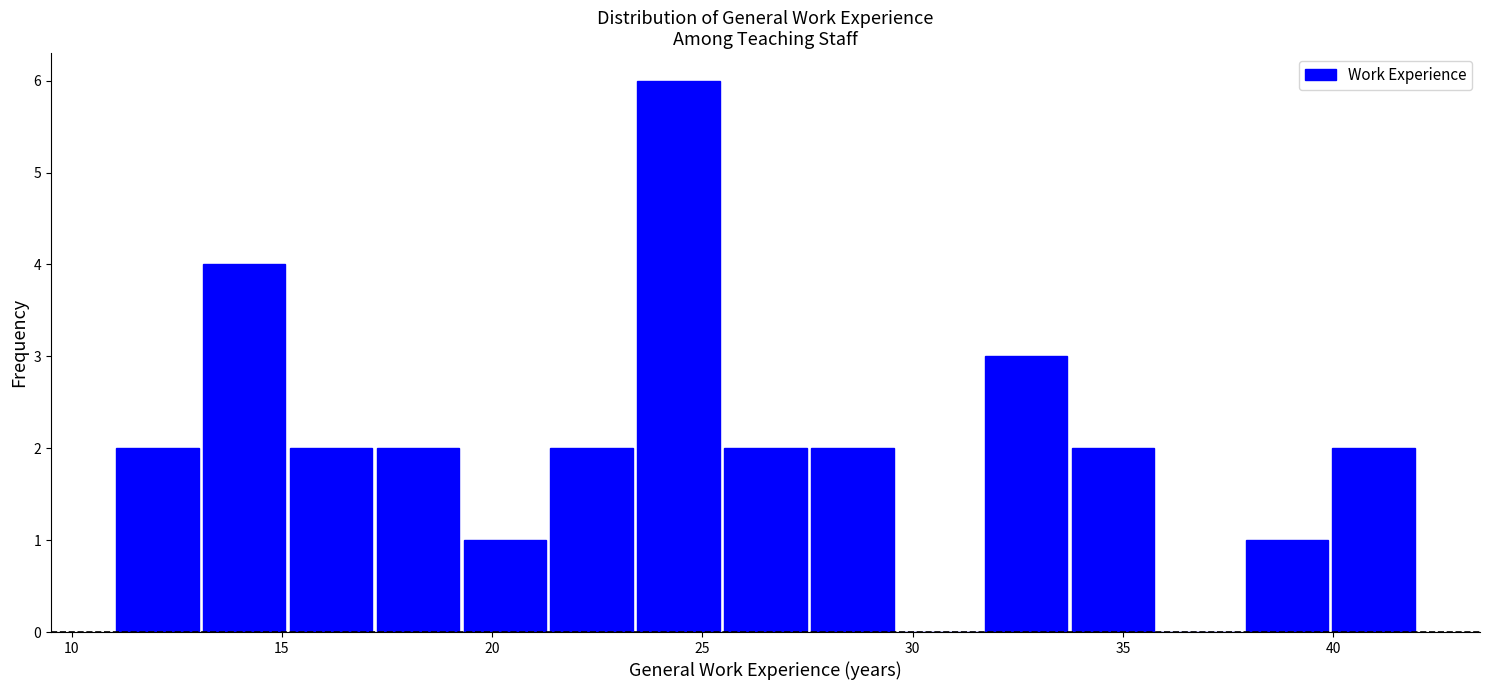

Reading left to right, list every bar in this chart as the range it spans on the x-axis followed by its height. Neither the bar edges nor the heights are printed on the chart, so give them approximately, as read against the axes.

11.0 to 13.0: 2
13.0 to 15.0: 4
15.0 to 17.0: 2
17.0 to 19.5: 2
19.5 to 21.5: 1
21.5 to 23.5: 2
23.5 to 25.5: 6
25.5 to 27.5: 2
27.5 to 29.5: 2
29.5 to 31.5: 0
31.5 to 33.5: 3
33.5 to 36.0: 2
36.0 to 38.0: 0
38.0 to 40.0: 1
40.0 to 42.0: 2